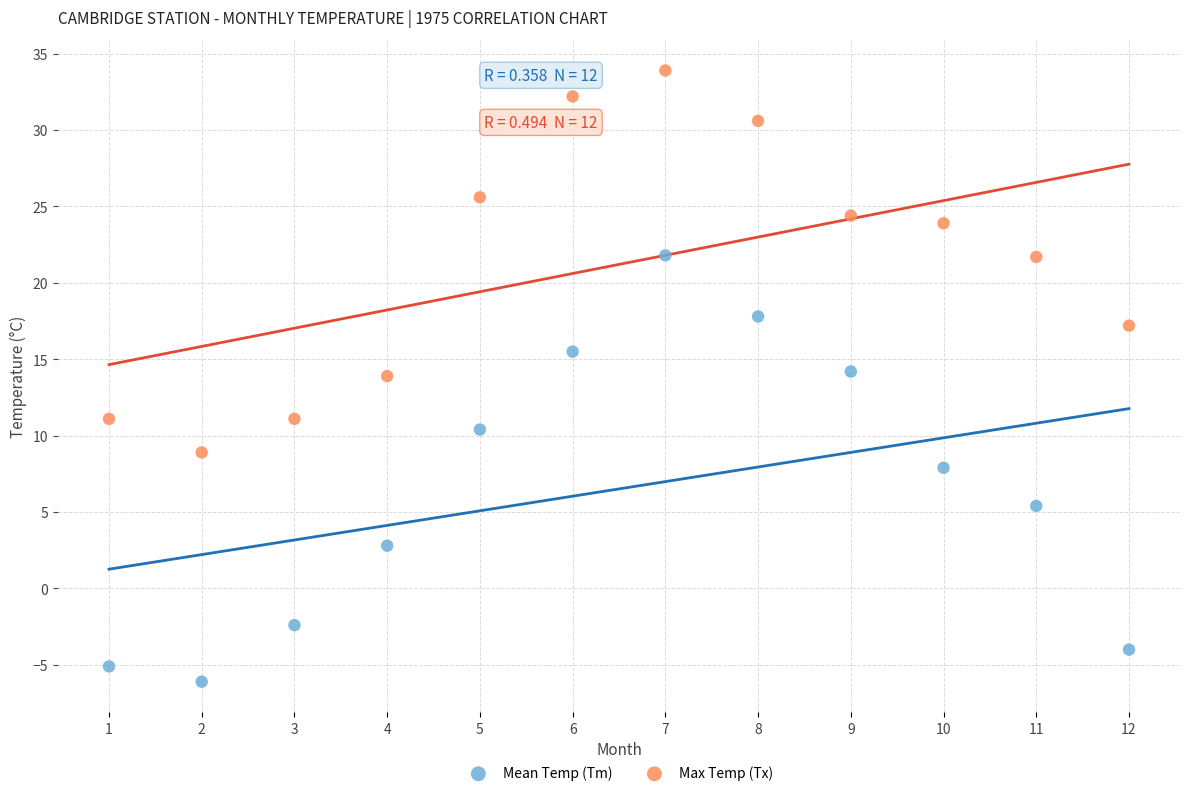

Across all data points, what is the range of X values (max minus min)?

11.0